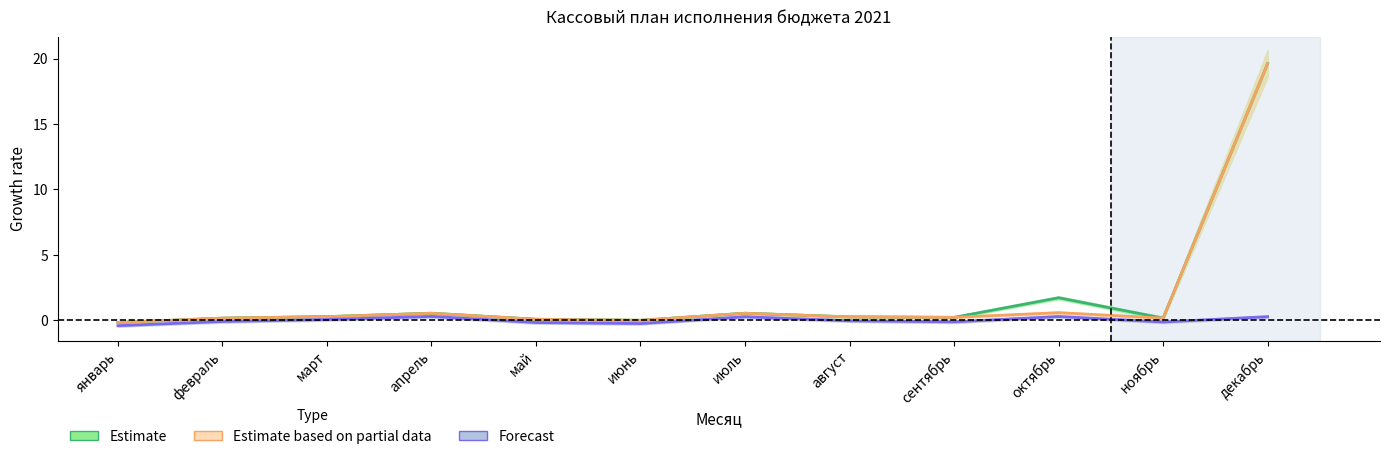

True or false: ФНС поступления and Доходы бюджета cross at least once.

False